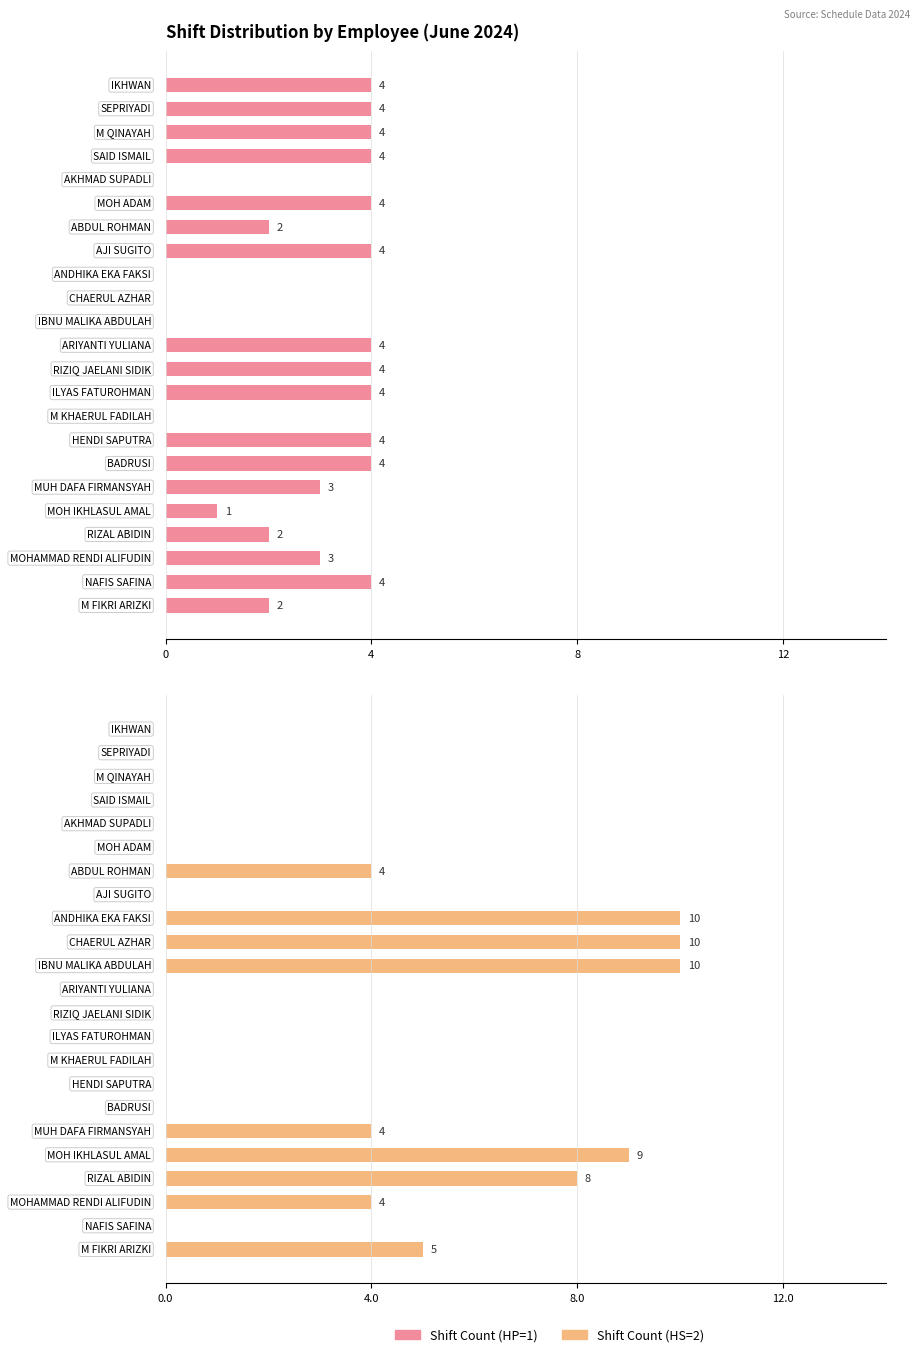

What is the sum of the Shift Count (HP=1) values at 4 and 17?

7